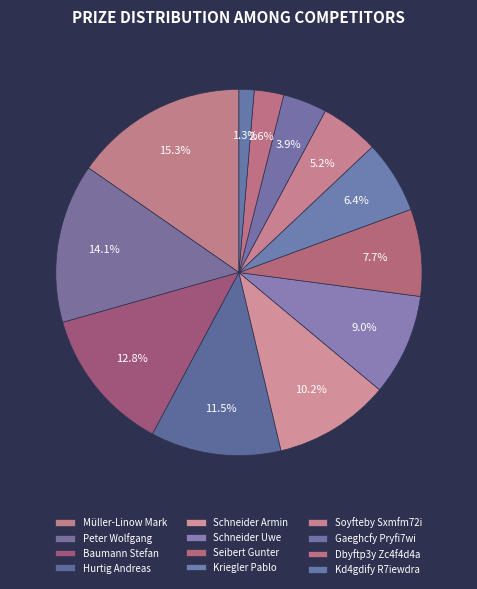

To the nearest percent, what percentage of the pie is Müller-Linow Mark?

15%